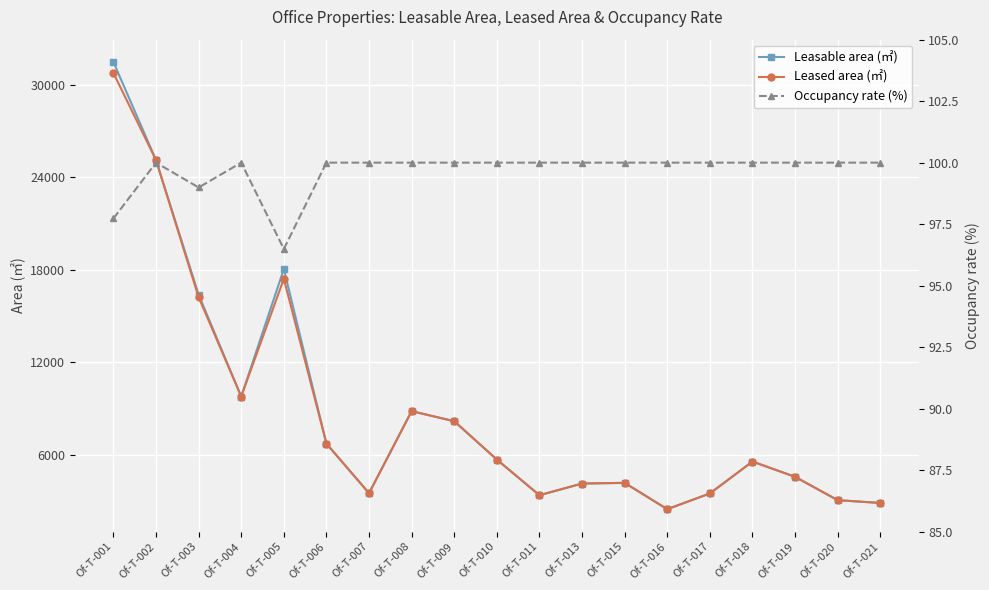

True or false: Leased area (㎡) and Occupancy rate (%) intersect in this chart.

False